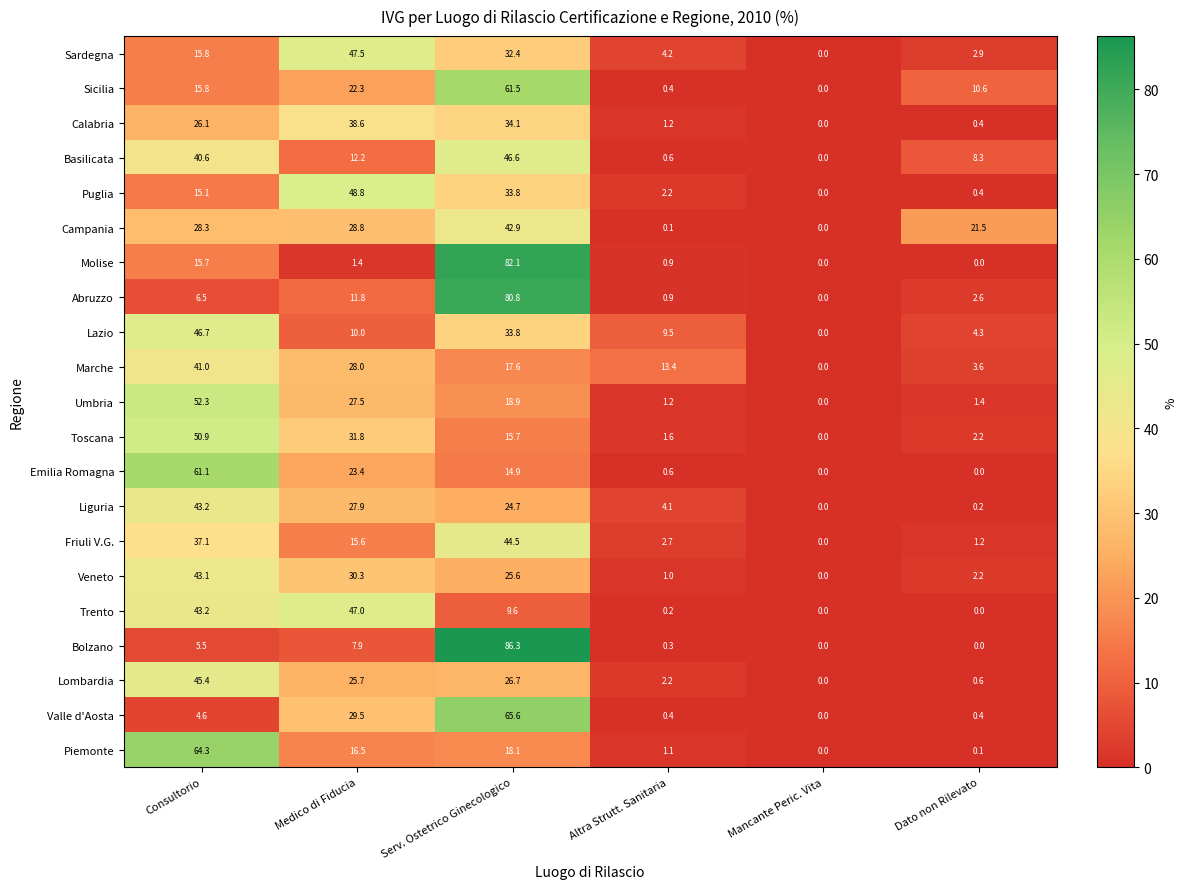

Is it true that Valle d'Aosta equals 0.0 at Mancante Peric. Vita?

True